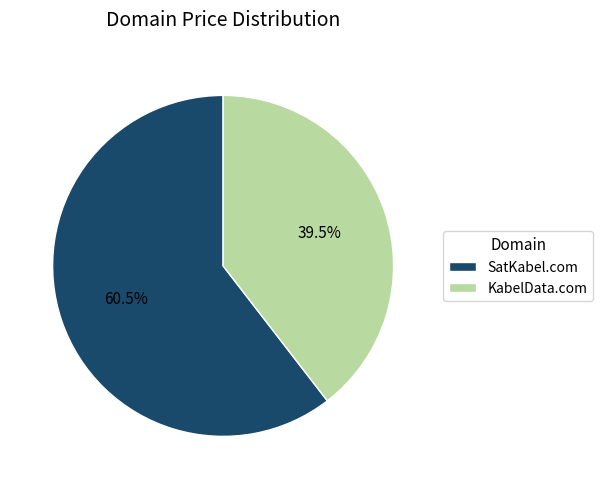

To the nearest percent, what is the difference between the largest and smallest slice percentages?

21%